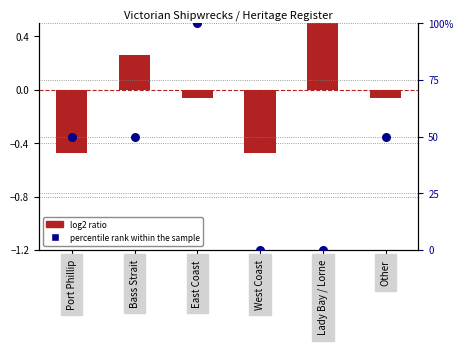

Is the value of percentile rank within the sample at Other greater than the value of log2 ratio at Other?

Yes